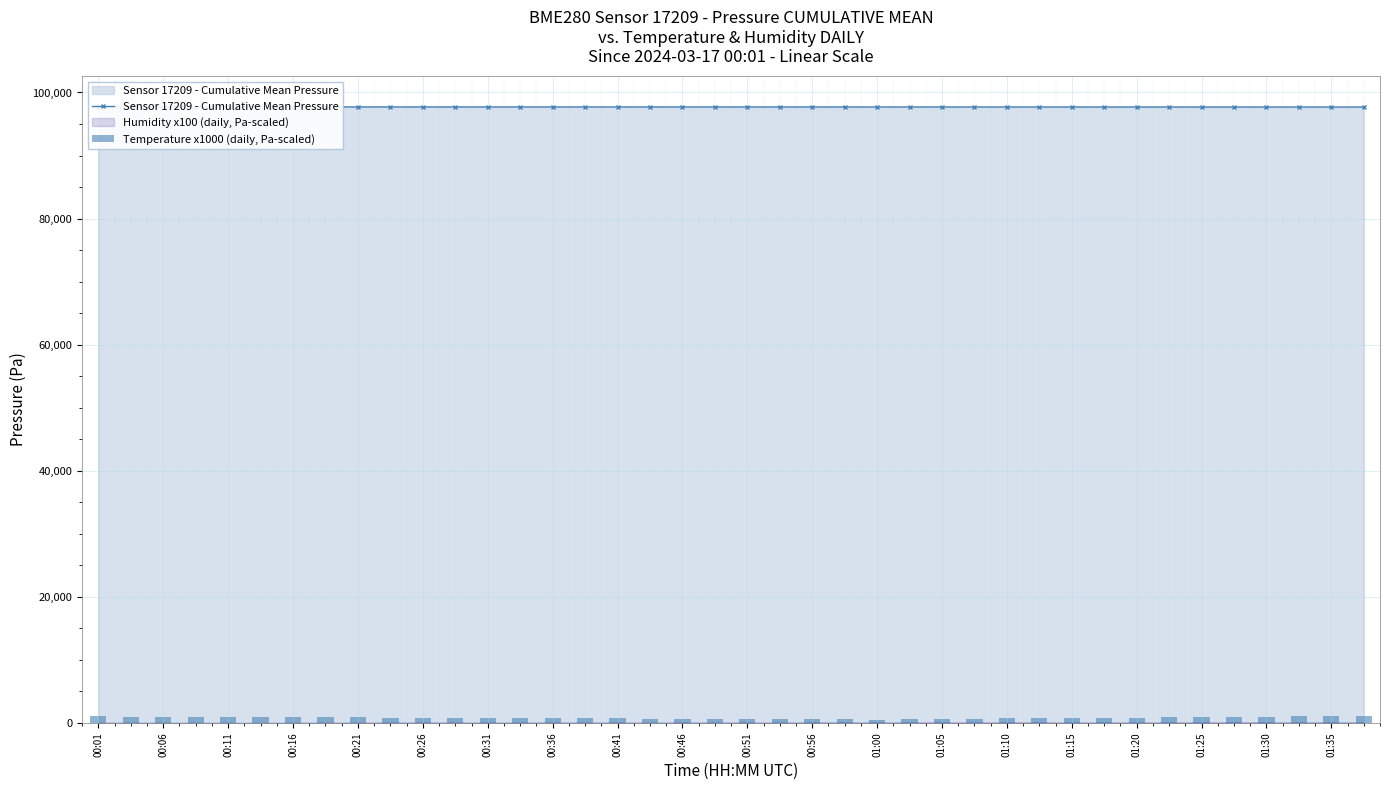

How many data points in Sensor 17209 - Cumulative Mean Pressure are above 97703?

21